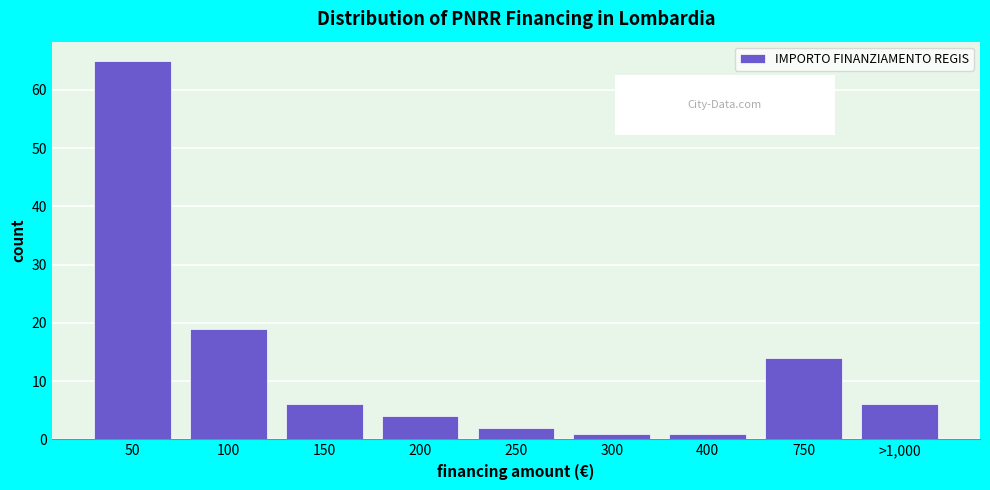

Reading left to right, transcribe all the data shown in this chart.

50=65	100=19	150=6	200=4	250=2	300=1	400=1	750=14	>1,000=6